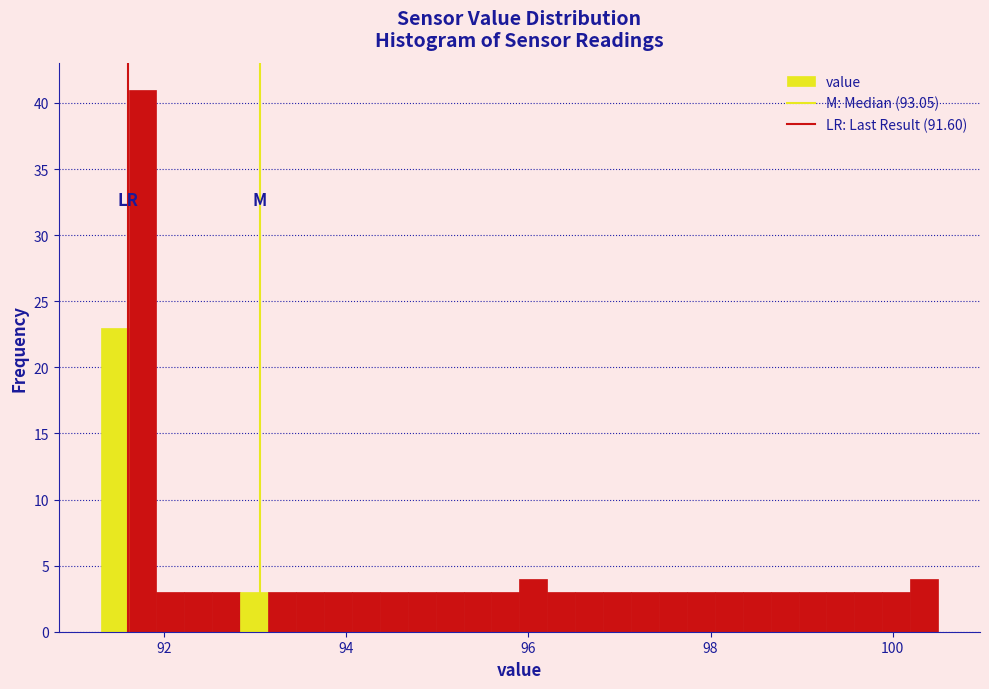

Read against the x-axis, roughly where is the centre of the tallest bar?

91.8